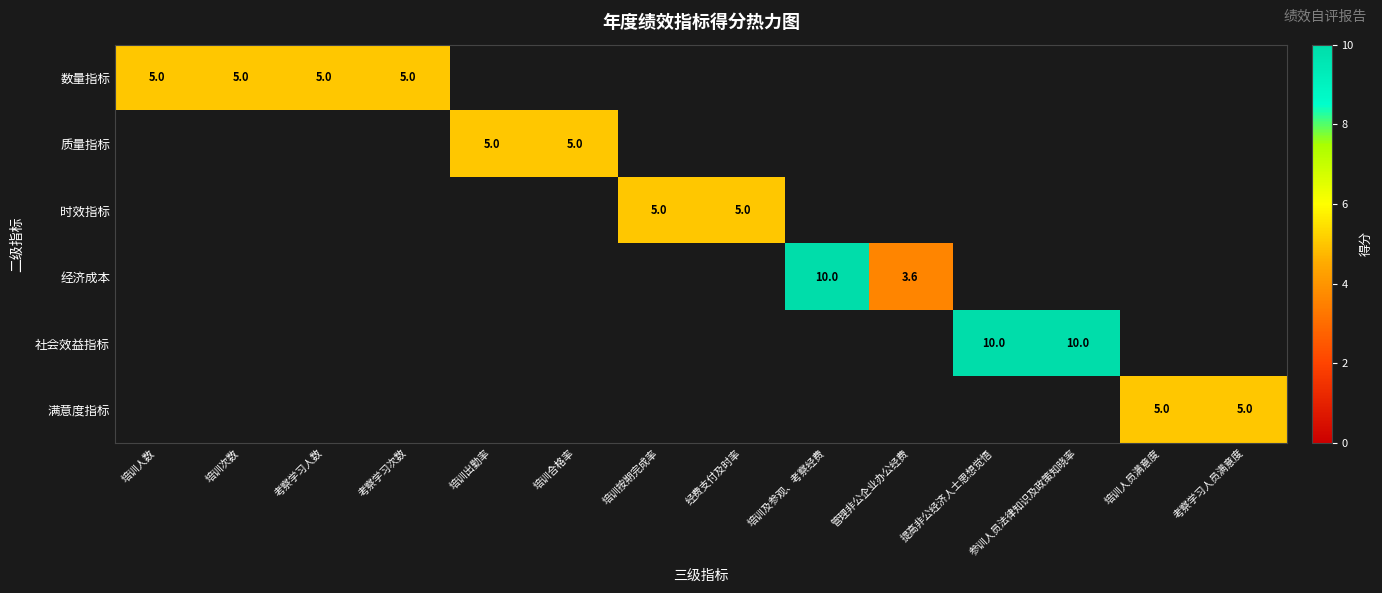

True or false: 经济成本 has a value of 1.4 at 管理非公企业办公经费.

False